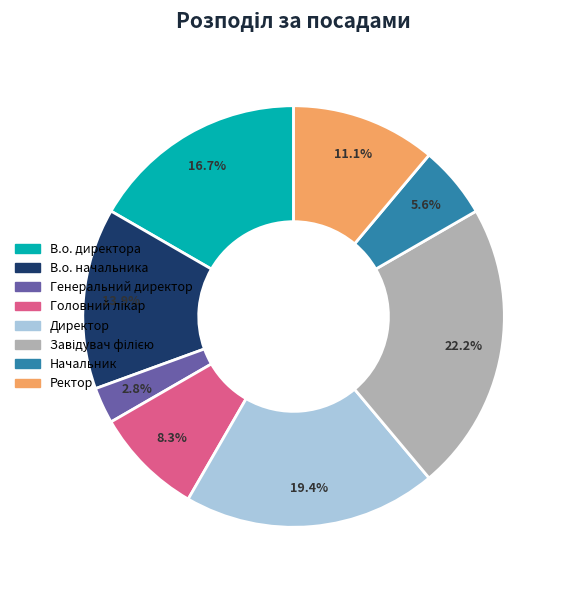

Approximately how many times larger is the value at Генеральний директор compared to Начальник?

0.5